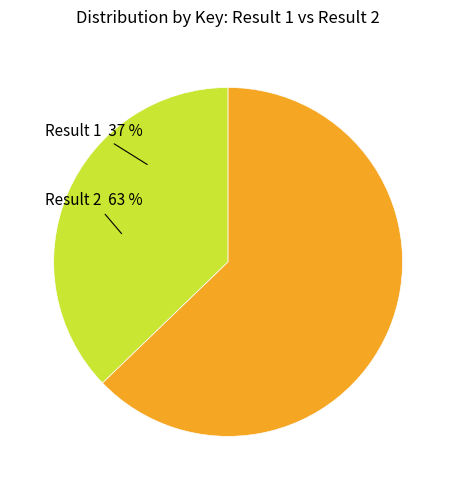

Does 1 represent more than half of the total?

No